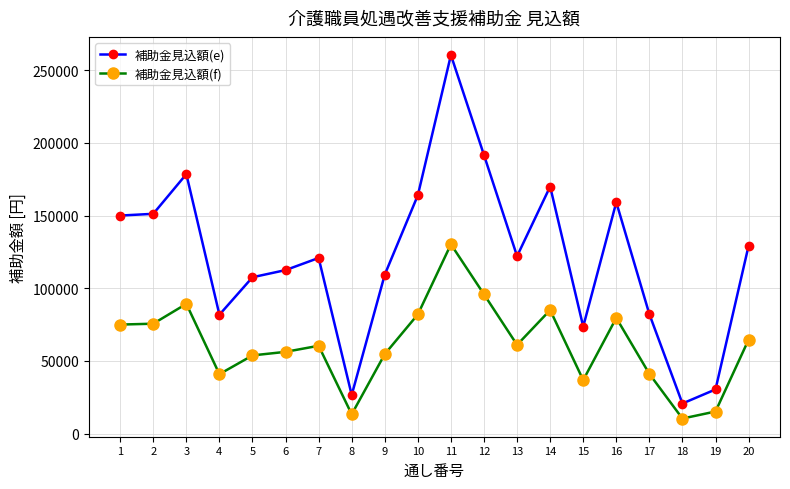

What is the smallest value displayed?

10350